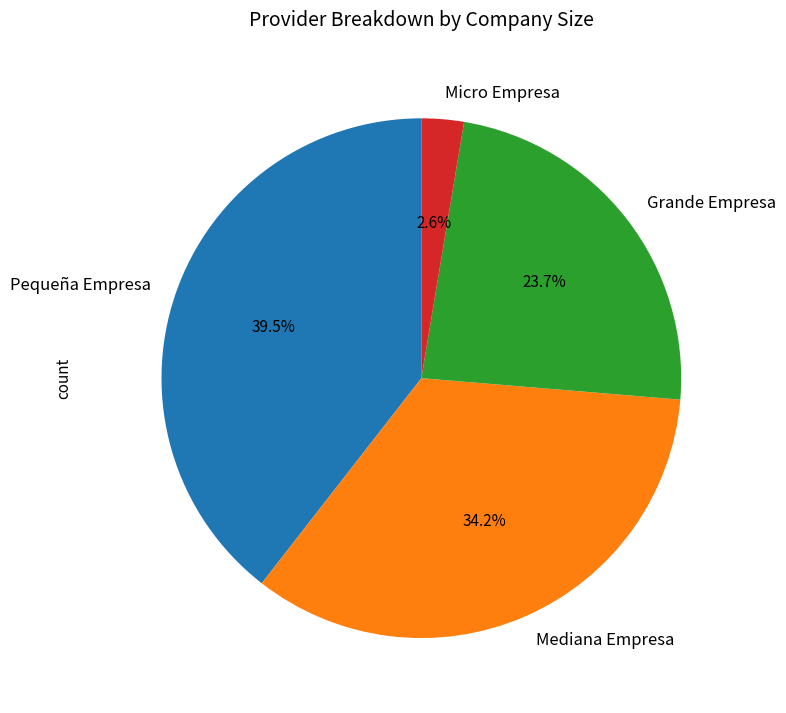

Approximately how many times larger is the value at Mediana Empresa compared to Grande Empresa?

1.4